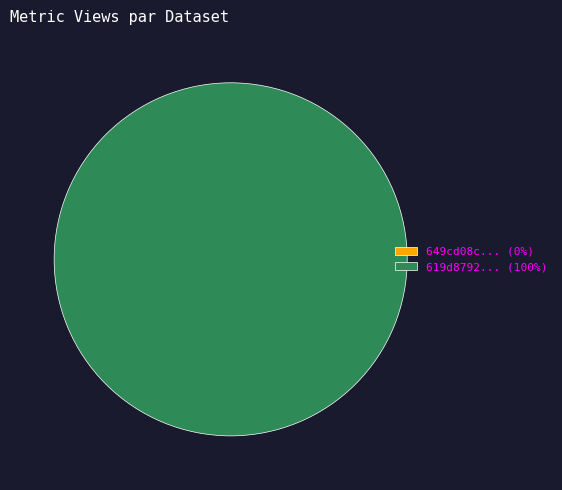

Which slice is the largest?

619d87920781900694c063dc